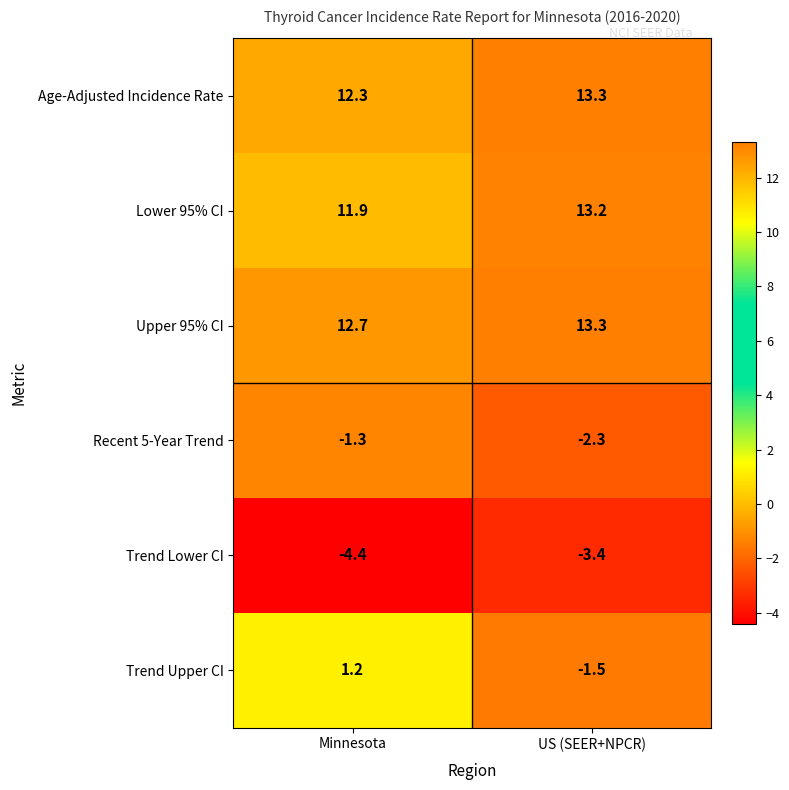

How many data points in Lower 95% CI are less than 13?

1